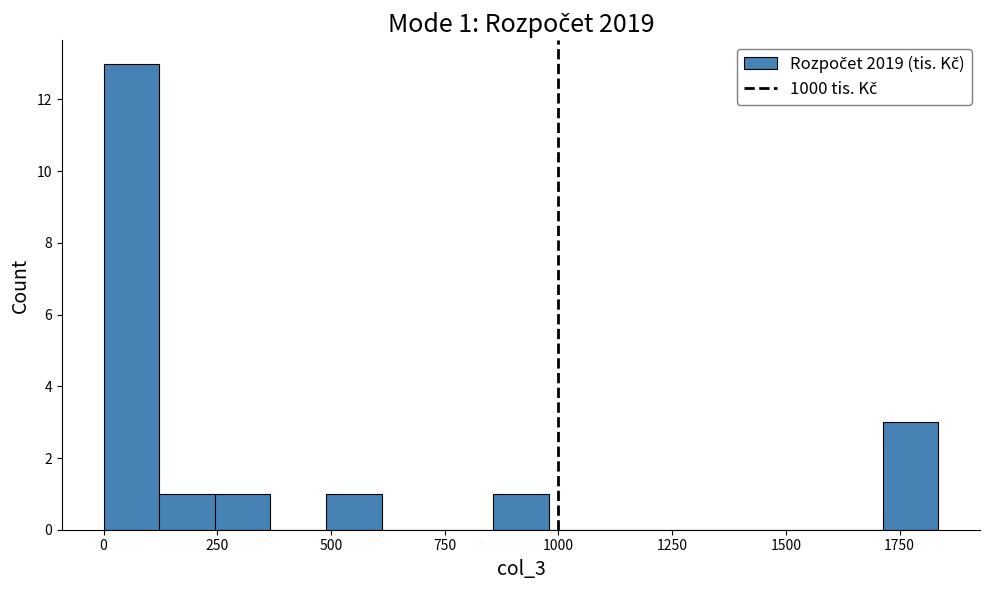

Around what value on the x-axis is the tallest bar? Give the approximate position of its centre, as read against the axis.

50